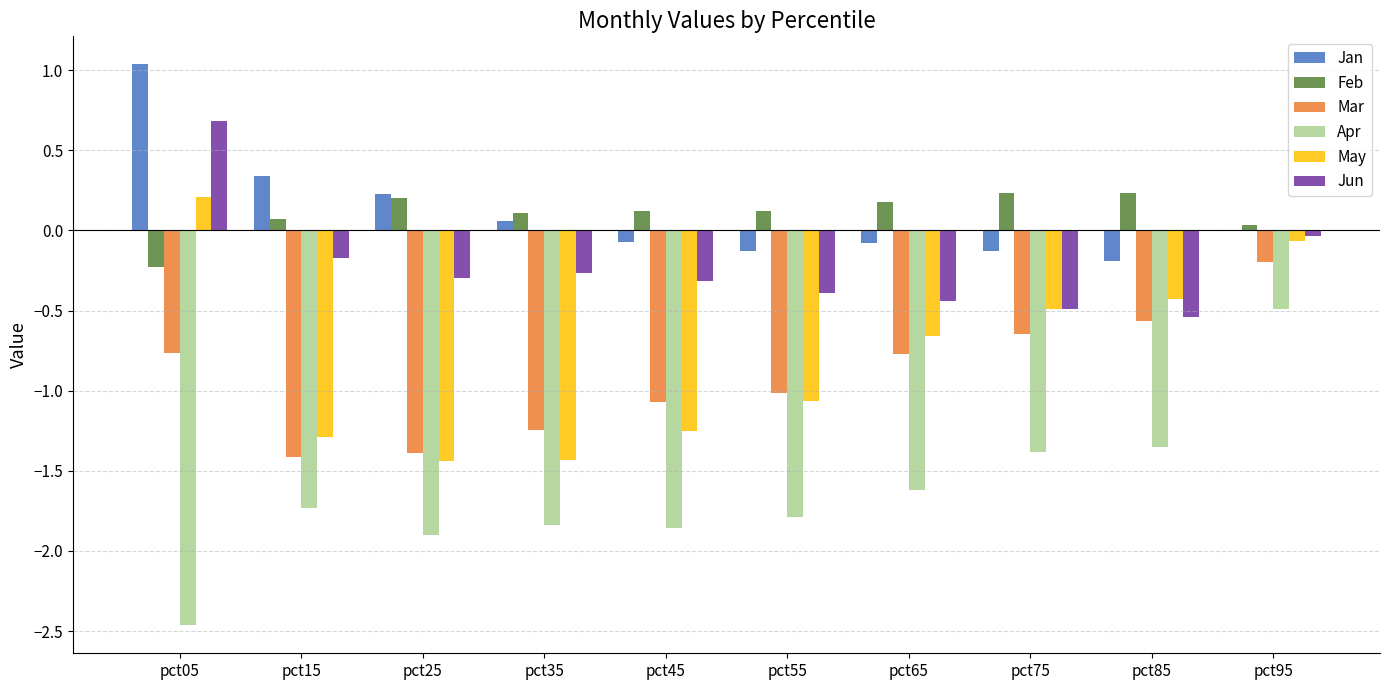

At which category is the sum across all series the highest?

pct95